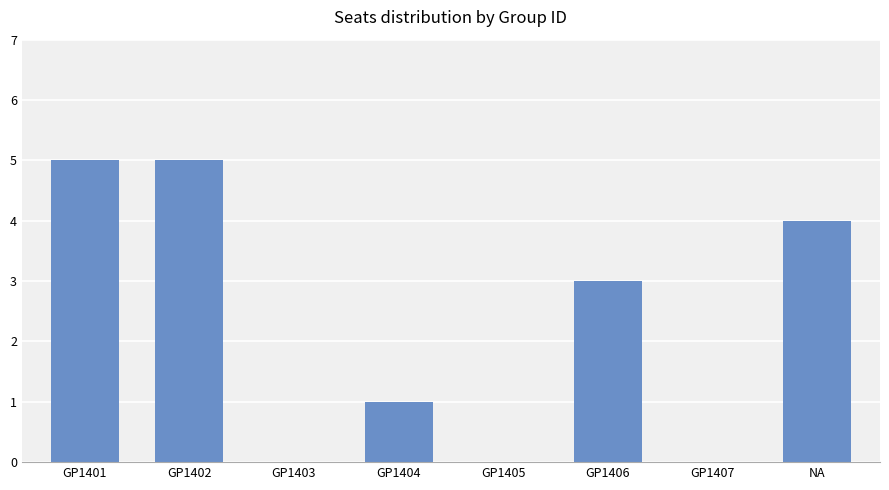

What is the sum of all values?

18